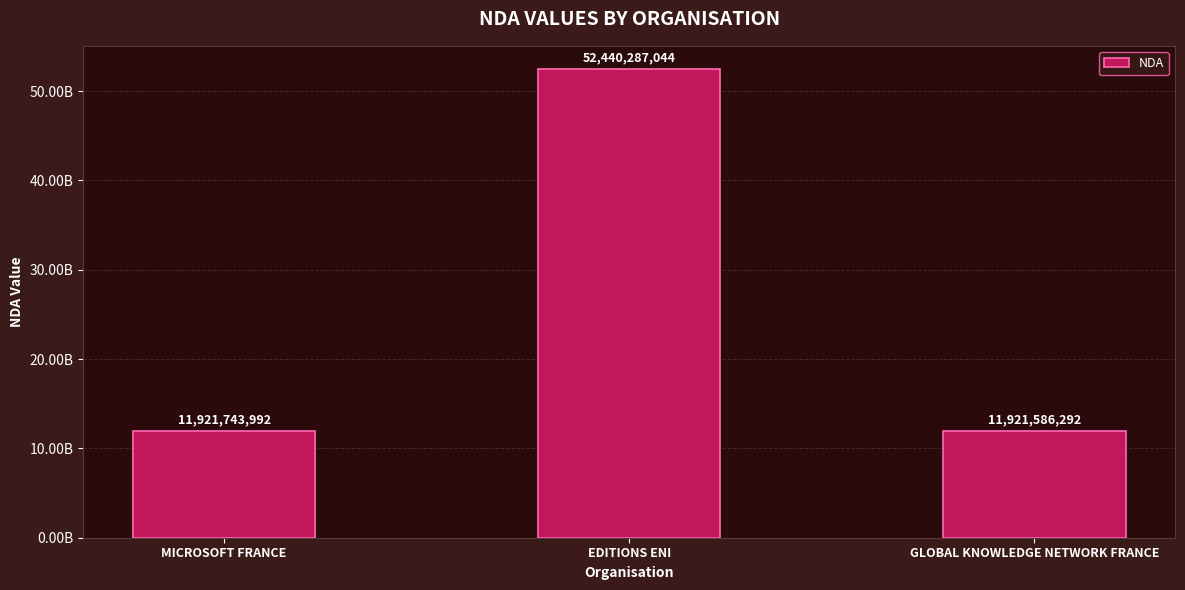

Is it true that the value at MICROSOFT FRANCE is 17791288188?

False